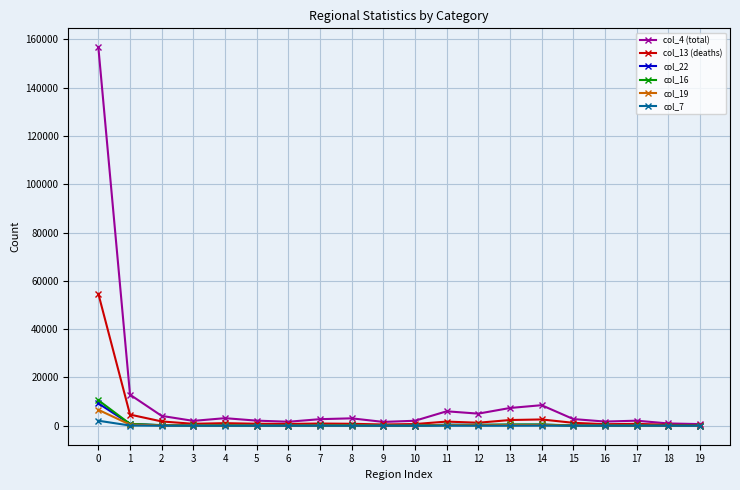

What is the value of the col_13 (deaths) point at the 7th from the left?

762